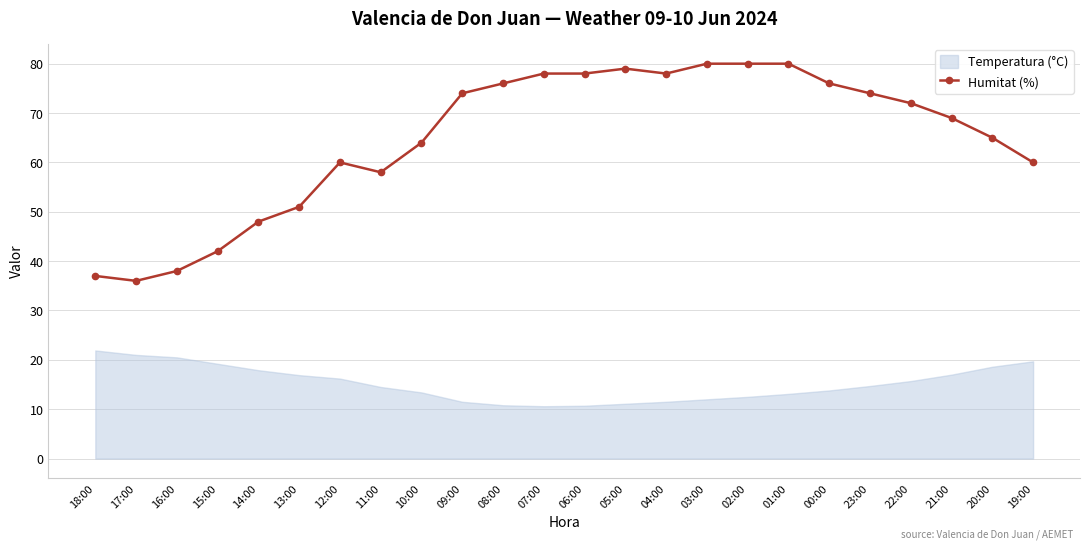

How many values exceed 72?

11